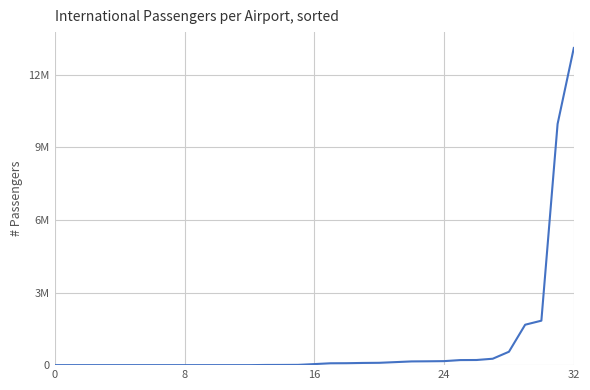

What is the label of the 12th point from the right?

21